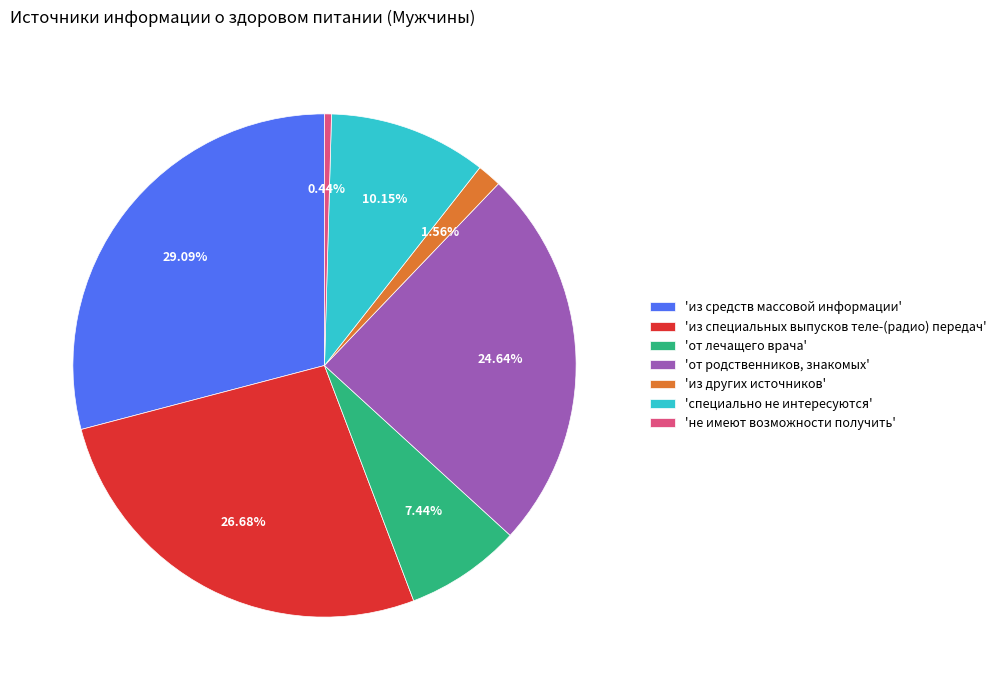

Rank the categories by value from highest to lowest.

'из средств массовой информации', 'из специальных выпусков теле-(радио) передач', 'от родственников, знакомых', 'специально не интересуются', 'от лечащего врача', 'из других источников', 'не имеют возможности получить'